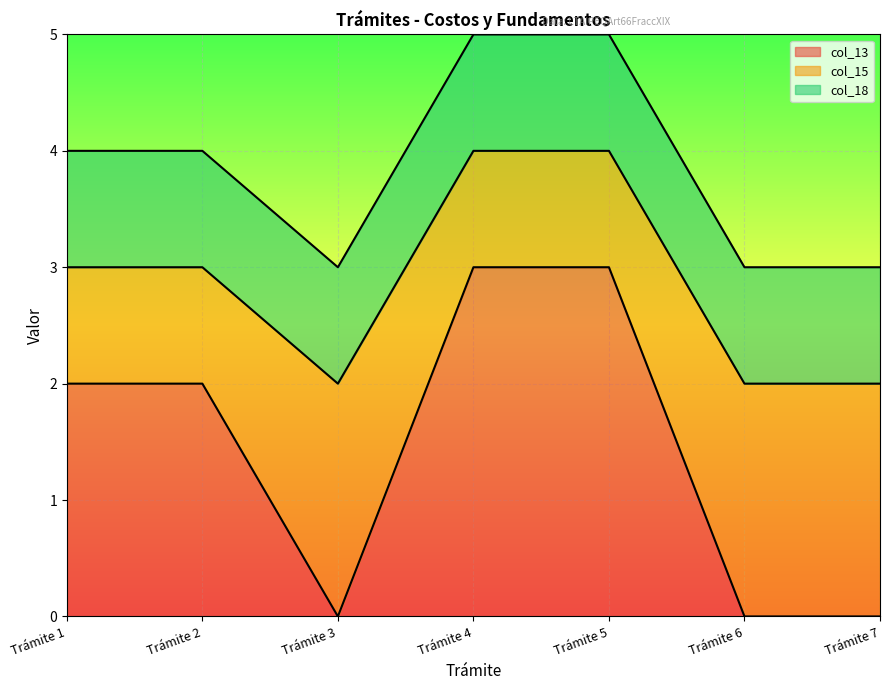

The value of col_13 at Trámite 7 is -2. True or false?

False